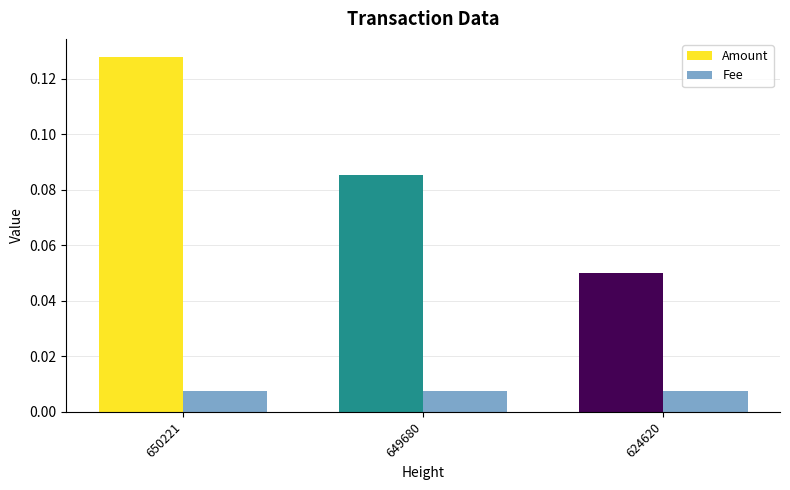

Which series has the largest range (max minus min)?

Amount